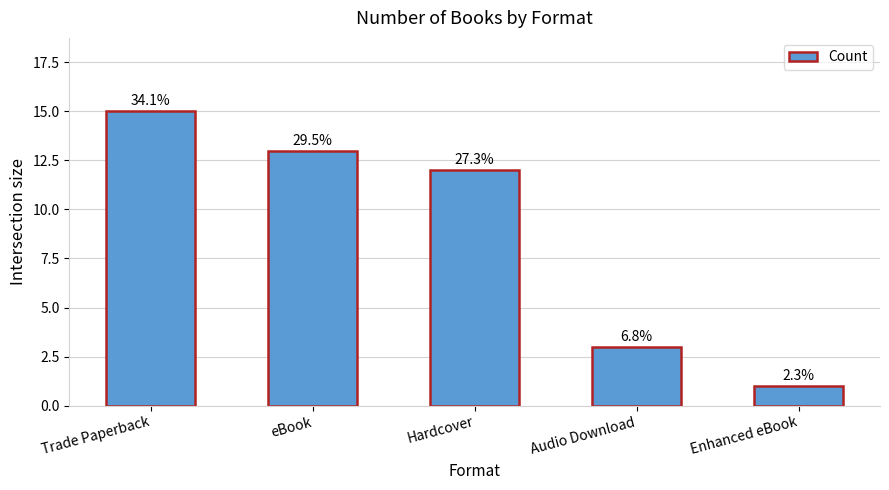

Are the bars horizontal?

No